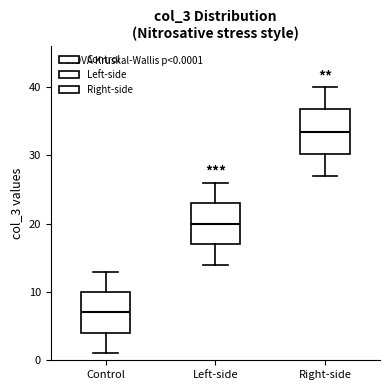

Which box's median line is the lowest?

Control